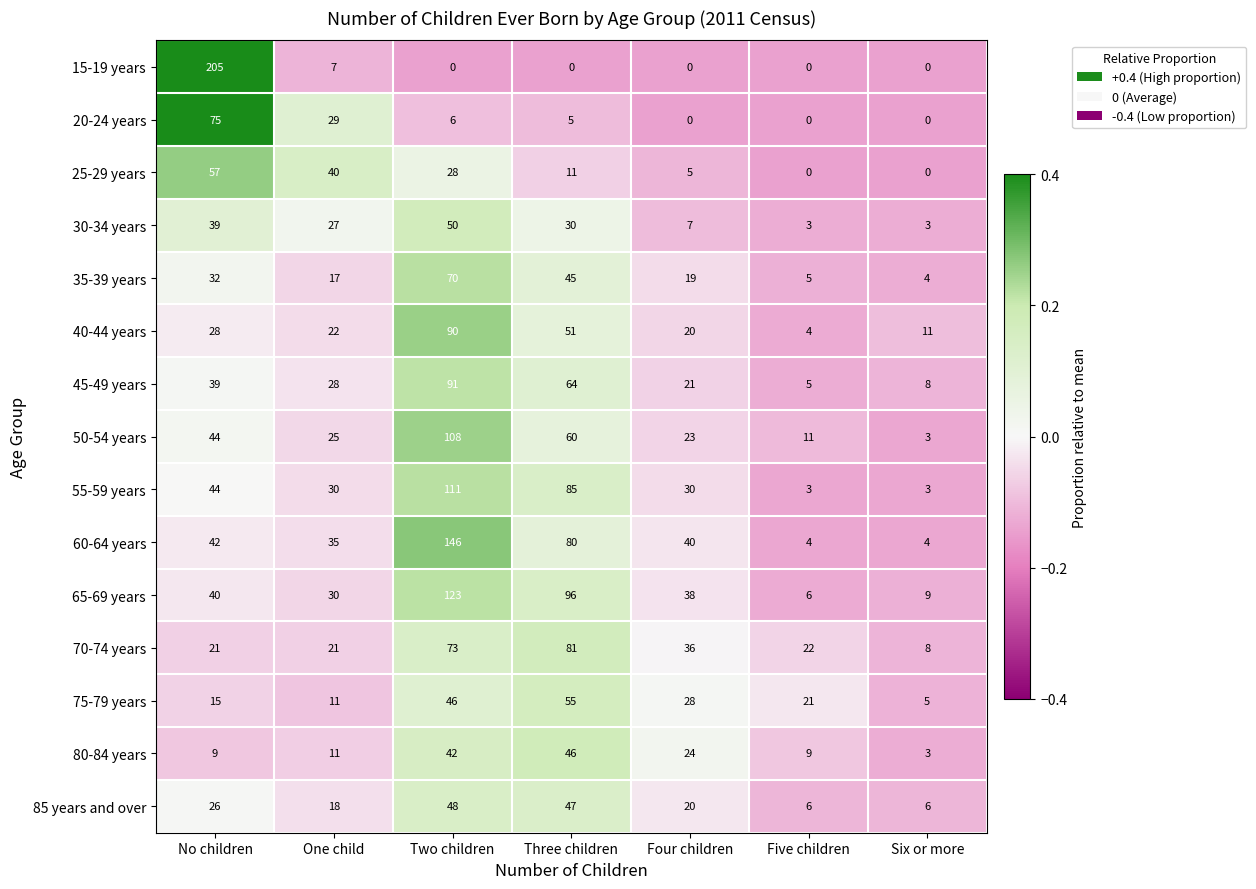

Which series has the widest spread of values?

15-19 years